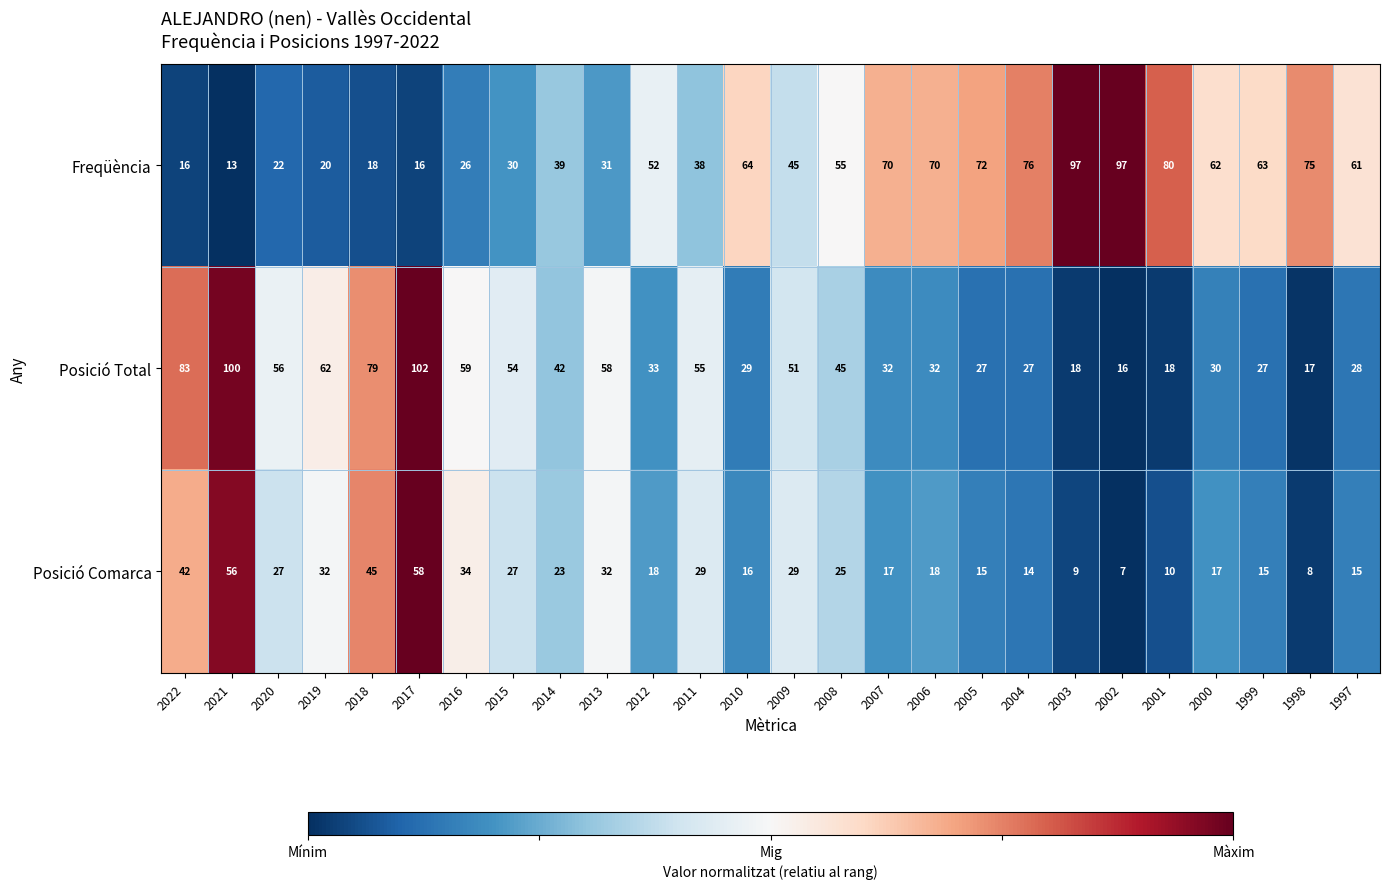

What is the sum of all Freqüència values?

1308